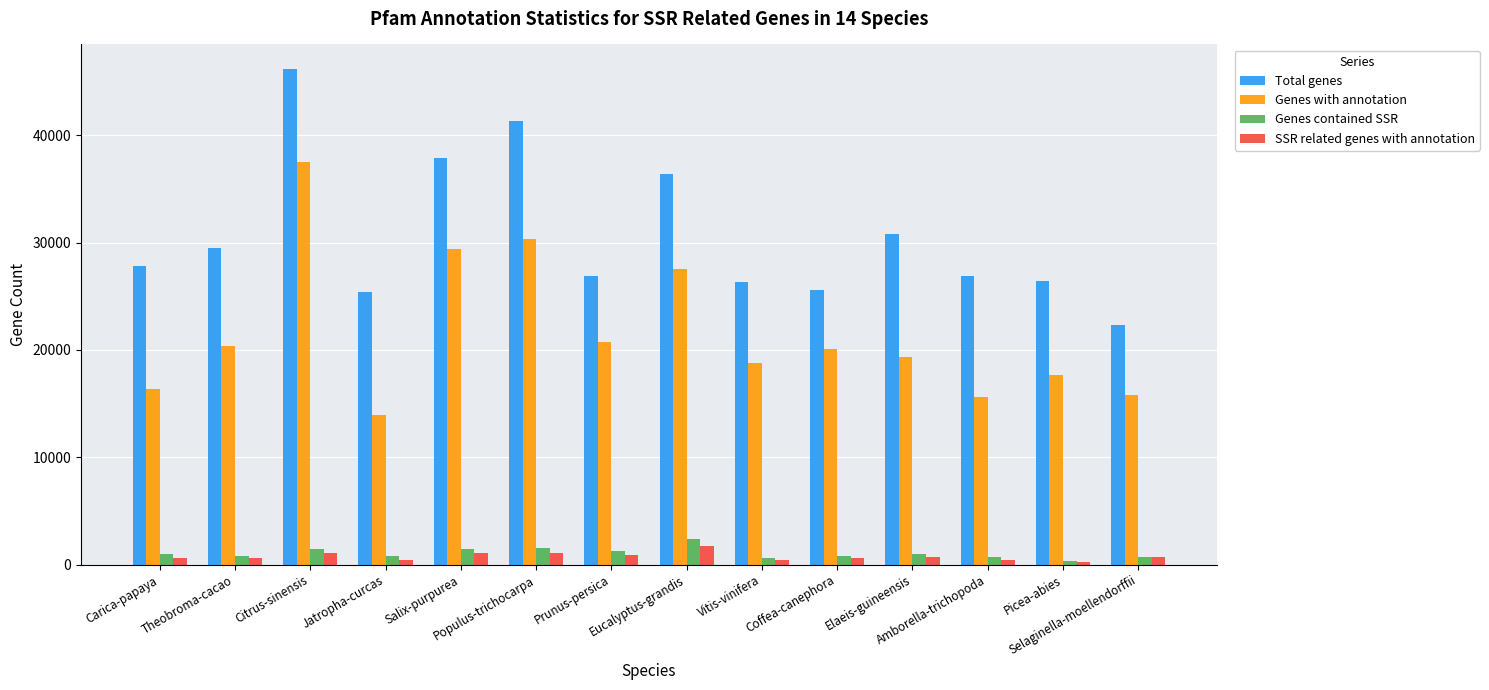

What is the label of the 10th bar from the left?

Coffea-canephora